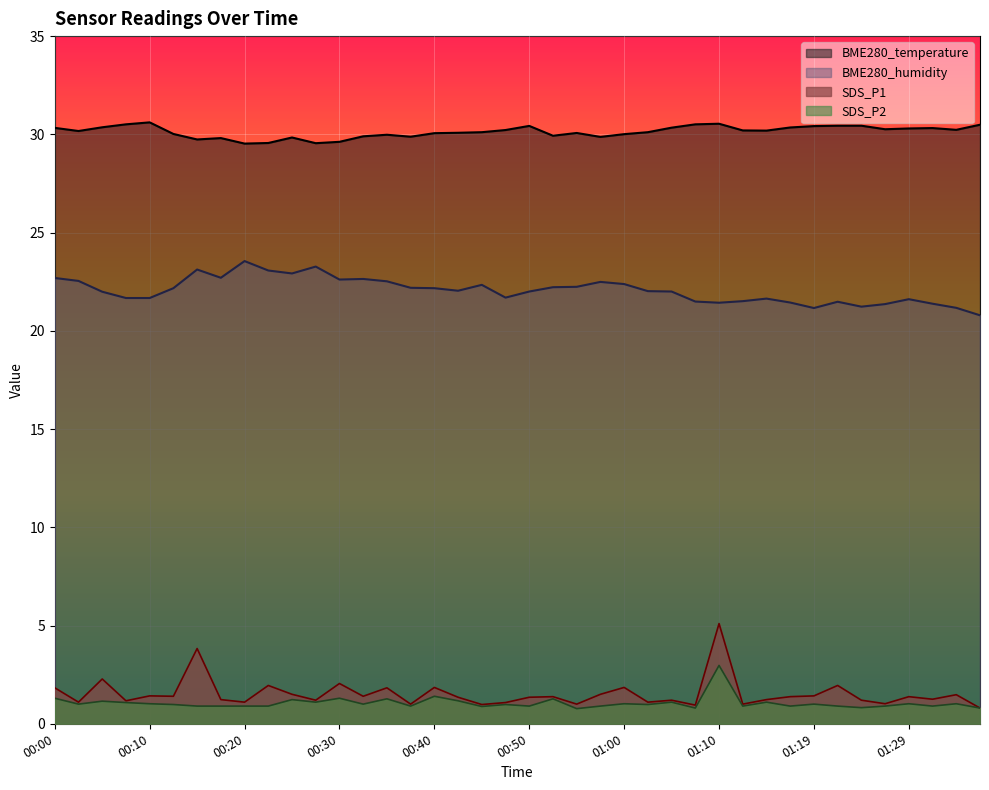

Rank the series at 01:05 from highest to lowest value.

BME280_temperature, BME280_humidity, SDS_P1, SDS_P2